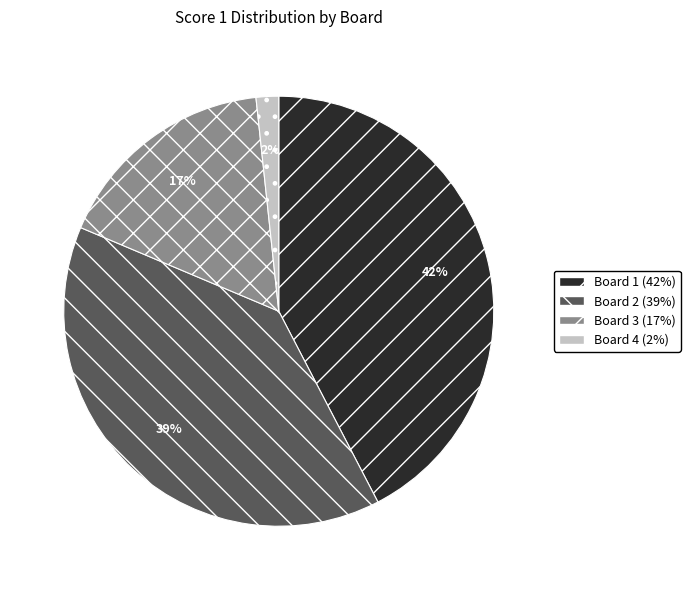

Which category has the biggest portion of the pie?

Board 1